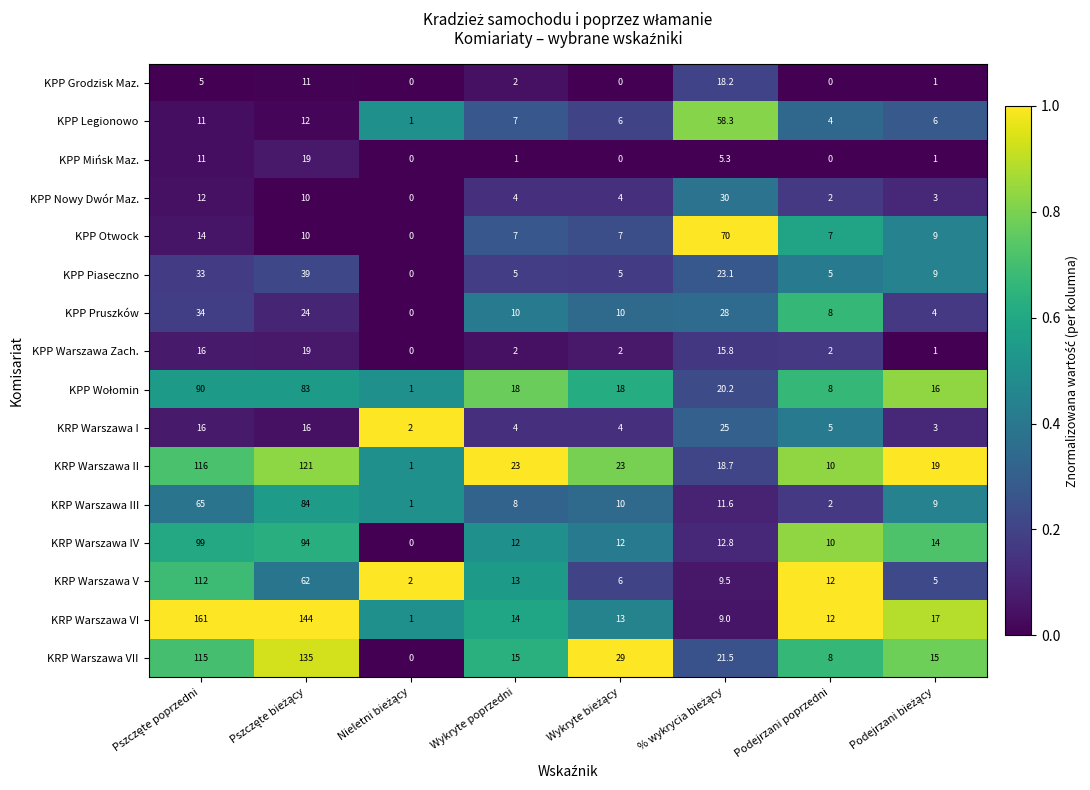

Read the KPP Grodzisk Maz. value at Wykryte poprzedni.

2.0